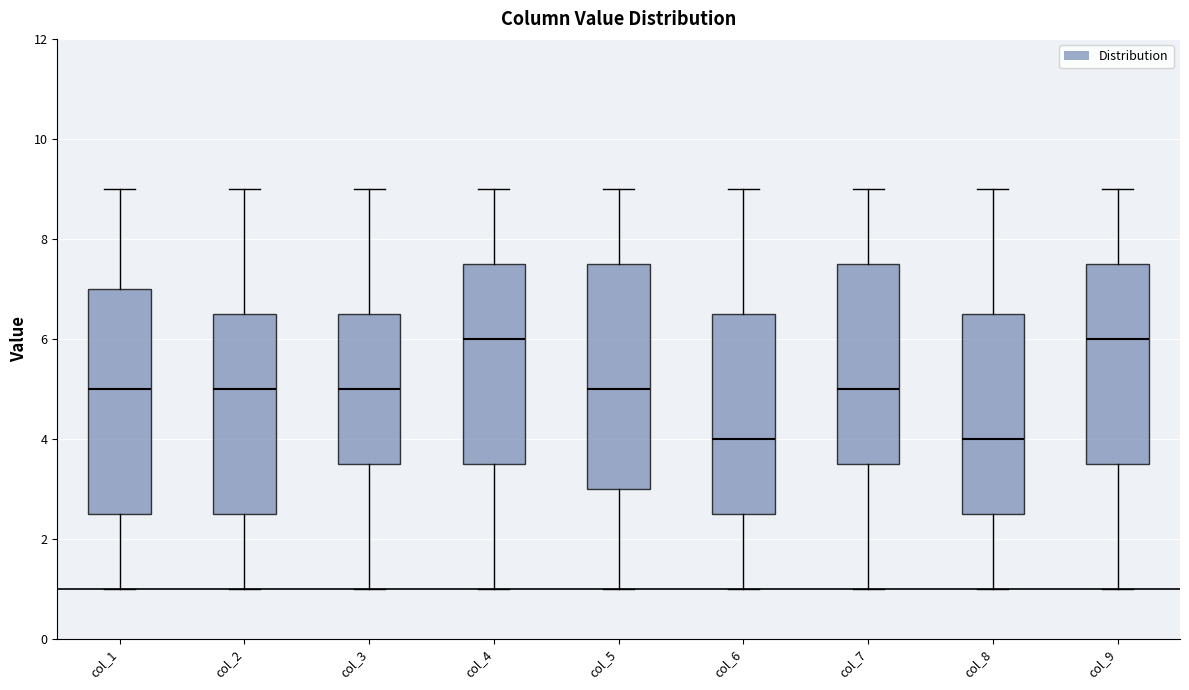

Reading left to right, read every box against the y-axis: the position of its median line, the range the box covers, and the ends of its whiskers. The values are not printed on the chart, so give them approximately, as read against the axis.

col_1: median 5.0, box 2.6 to 7.0, whiskers 1.0 to 9.0
col_2: median 5.0, box 2.6 to 6.6, whiskers 1.0 to 9.0
col_3: median 5.0, box 3.6 to 6.6, whiskers 1.0 to 9.0
col_4: median 6.0, box 3.6 to 7.6, whiskers 1.0 to 9.0
col_5: median 5.0, box 3.0 to 7.6, whiskers 1.0 to 9.0
col_6: median 4.0, box 2.6 to 6.6, whiskers 1.0 to 9.0
col_7: median 5.0, box 3.6 to 7.6, whiskers 1.0 to 9.0
col_8: median 4.0, box 2.6 to 6.6, whiskers 1.0 to 9.0
col_9: median 6.0, box 3.6 to 7.6, whiskers 1.0 to 9.0